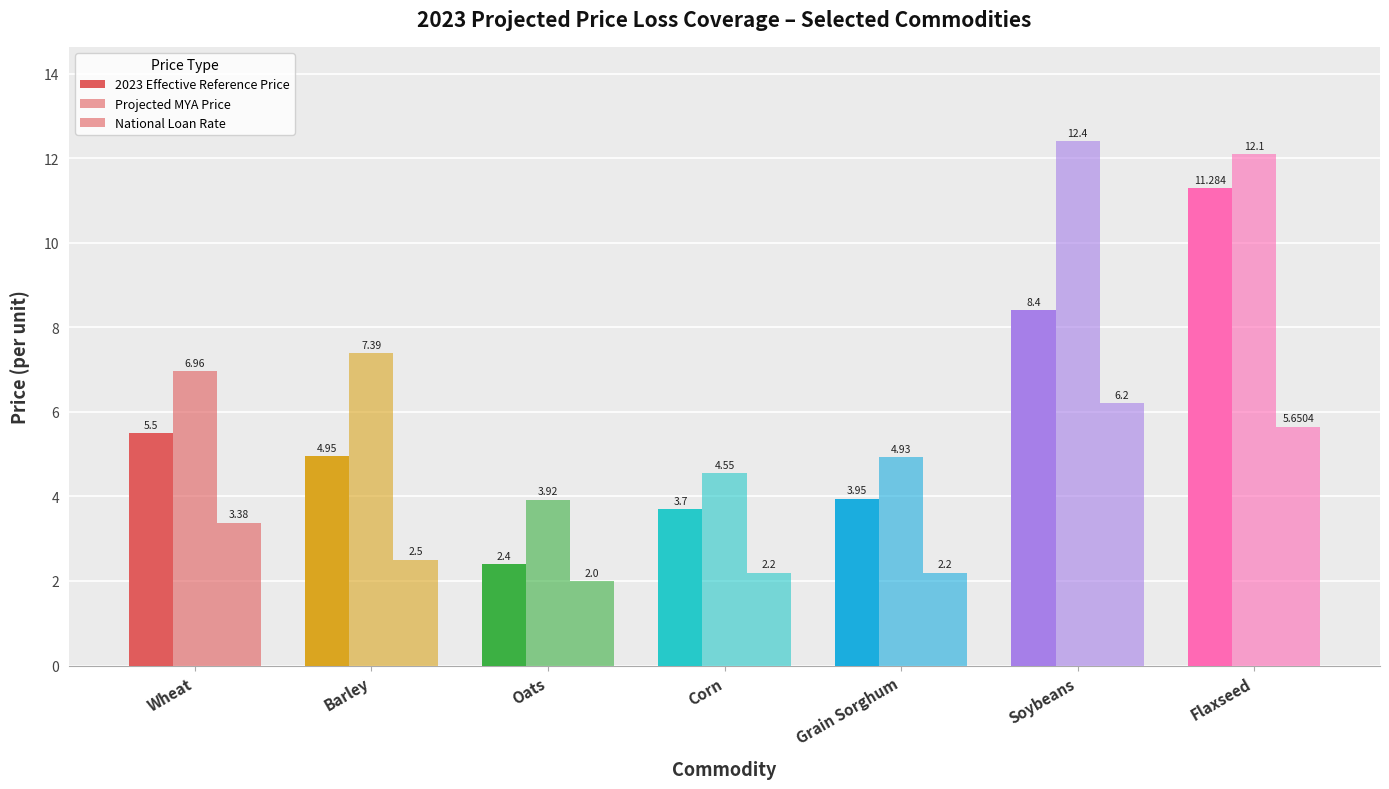

What is the label of the 3rd bar from the right?

Grain Sorghum